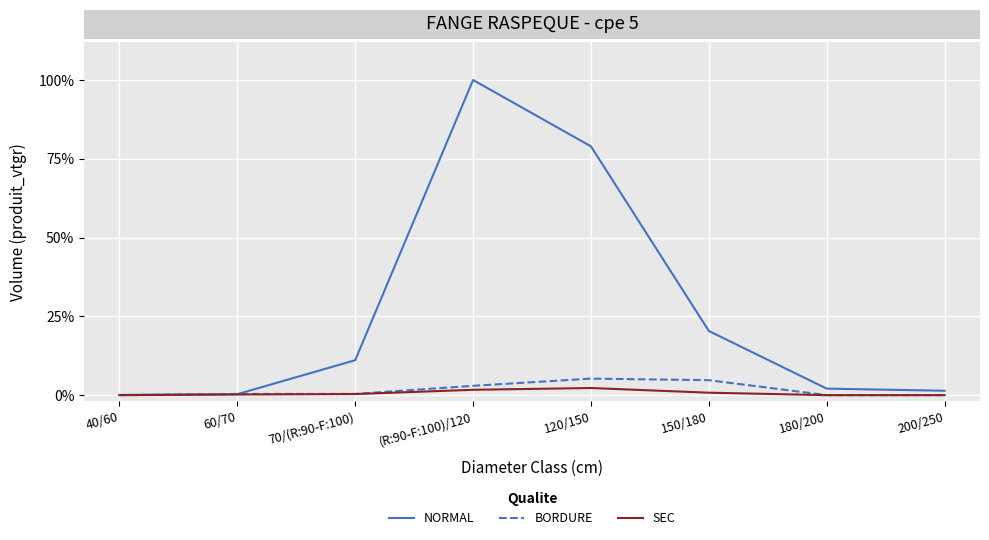

Between 40/60 and 200/250, which series saw the biggest shift?

NORMAL